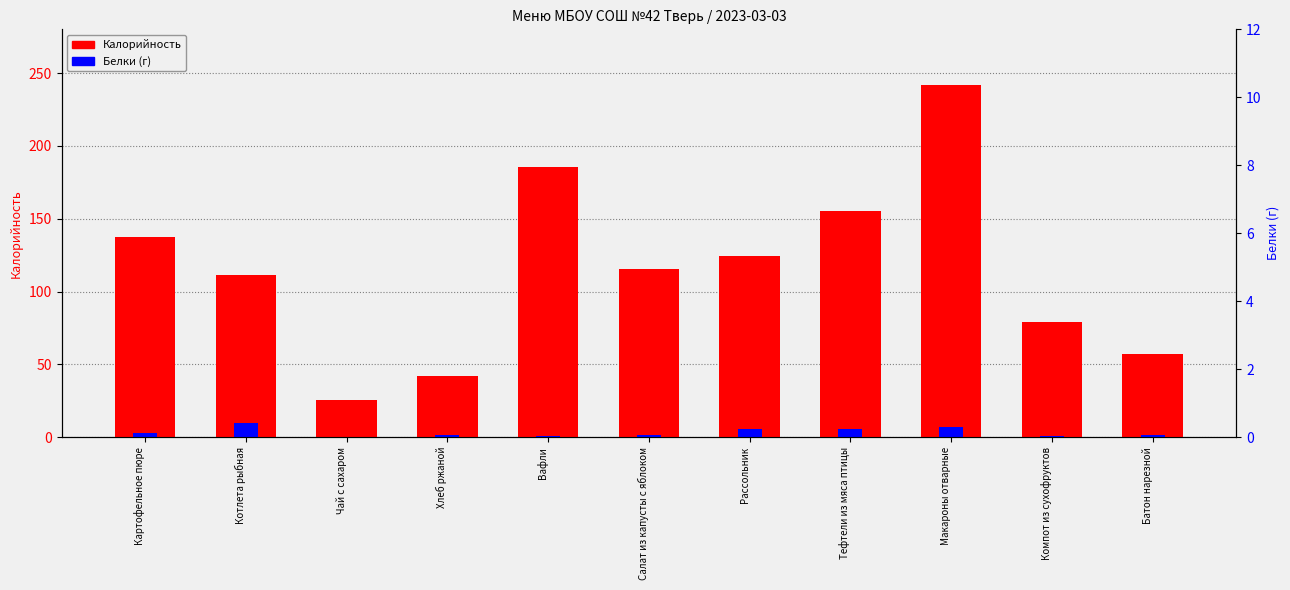

Reading left to right, list all the values displayed in this chart.

Калорийность: Картофельное пюре=137.2	Котлета рыбная=111.6	Чай с сахаром=25.8	Хлеб ржаной=42.0	Вафли=185.5	Салат из капусты с яблоком=115.8	Рассольник=124.2	Тефтели из мяса птицы=155.0	Макароны отварные=241.7	Компот из сухофруктов=79.4	Батон нарезной=57.2
Белки (г): Картофельное пюре=3.1	Котлета рыбная=9.7	Чай с сахаром=0.1	Хлеб ржаной=1.4	Вафли=1.1	Салат из капусты с яблоком=1.6	Рассольник=5.6	Тефтели из мяса птицы=5.5	Макароны отварные=6.7	Компот из сухофруктов=0.6	Батон нарезной=1.5